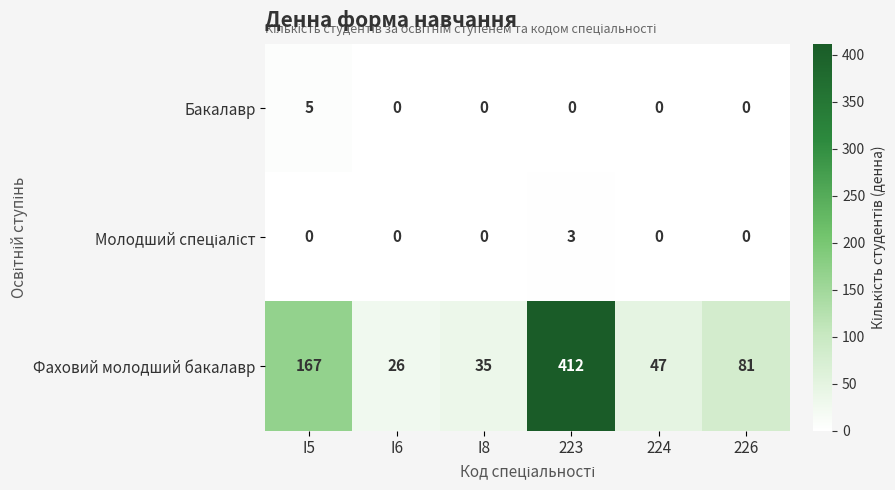

True or false: Бакалавр has a value of 2 at 226.

False